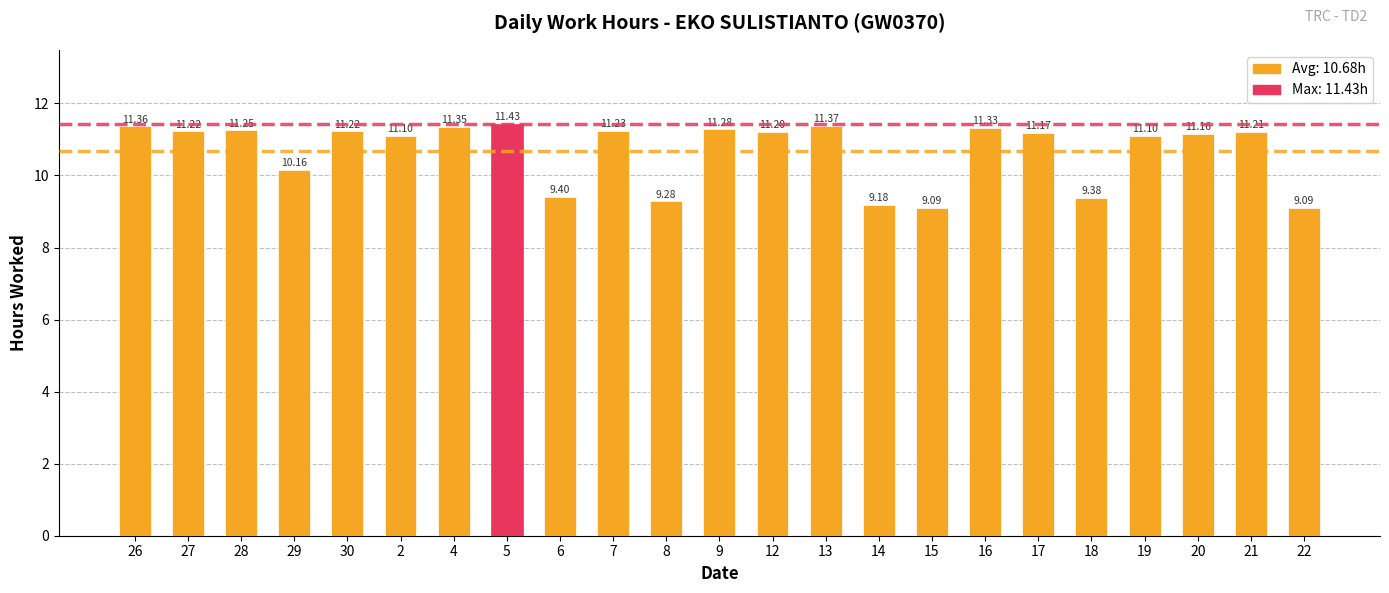

How many series are shown in this chart?

1